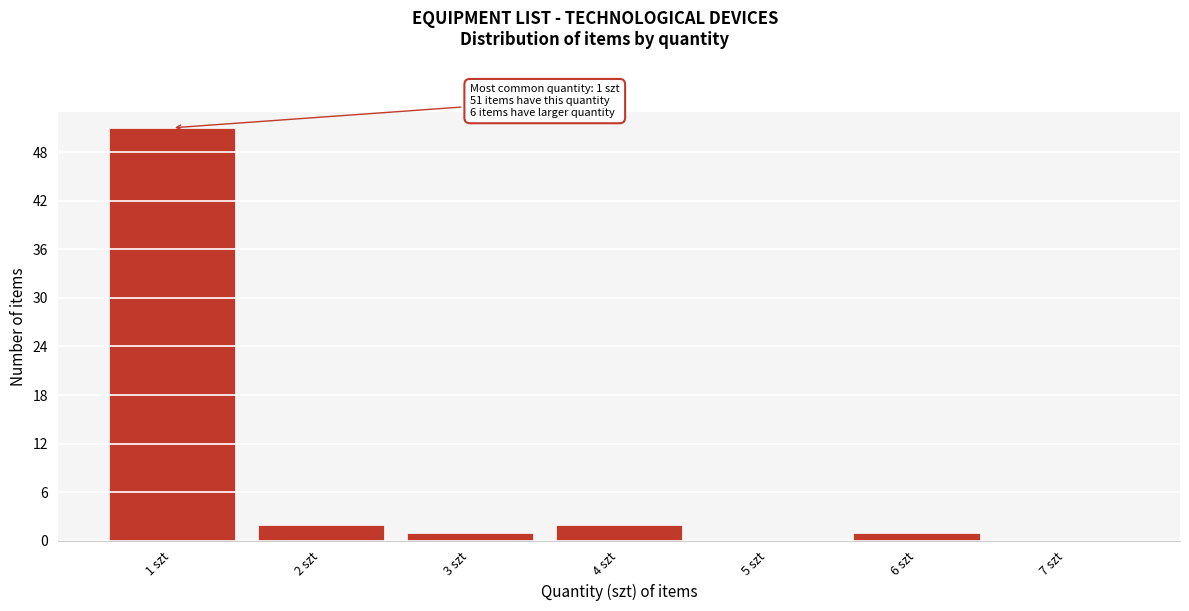

Reading right to left, list all the values displayed in this chart.

7 szt=0	6 szt=1	5 szt=0	4 szt=2	3 szt=1	2 szt=2	1 szt=51